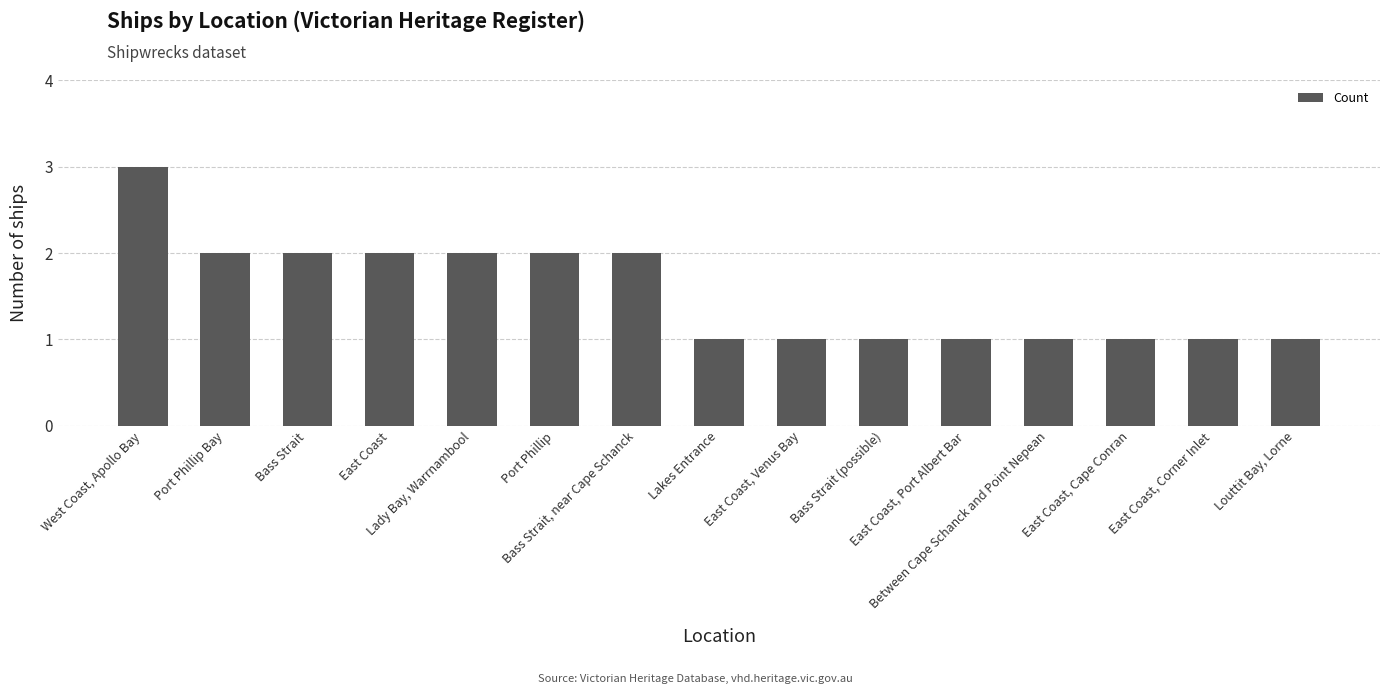

What is the value of the 4th bar from the left?

2